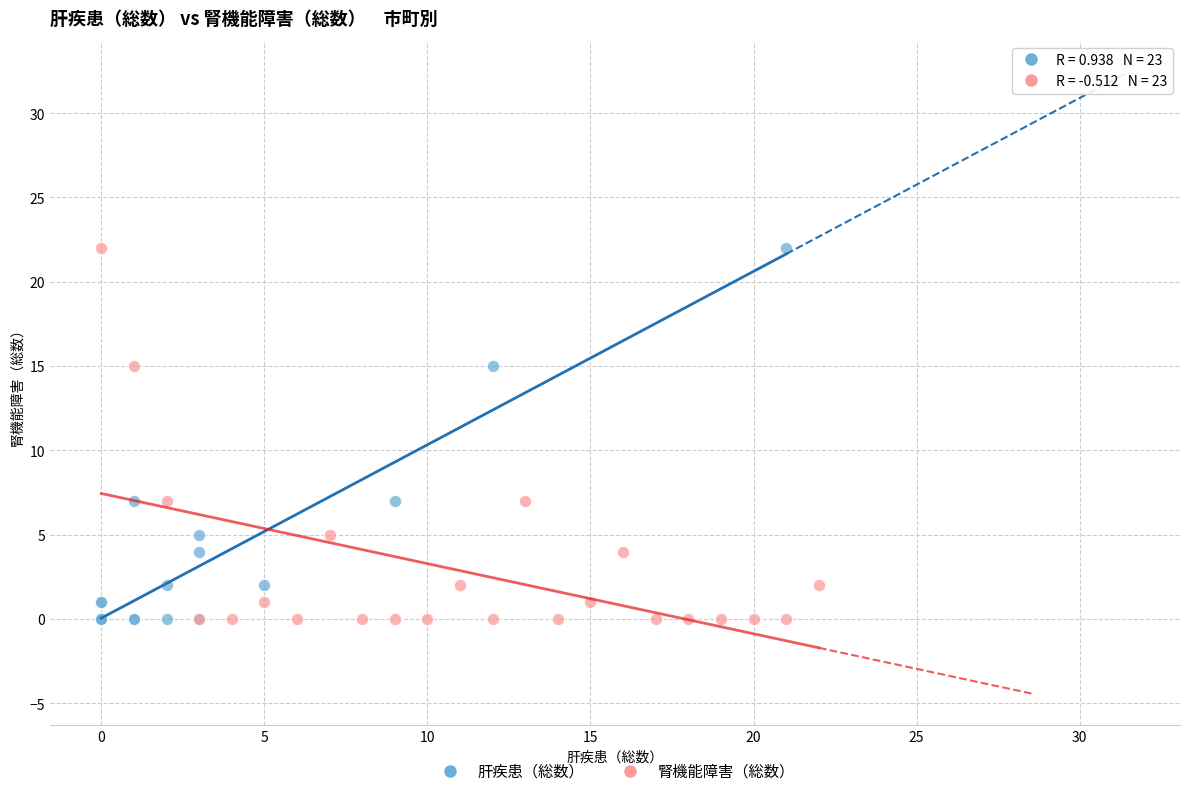

What are all the series names shown in the legend?

肝疾患（総数）, 腎機能障害（総数）